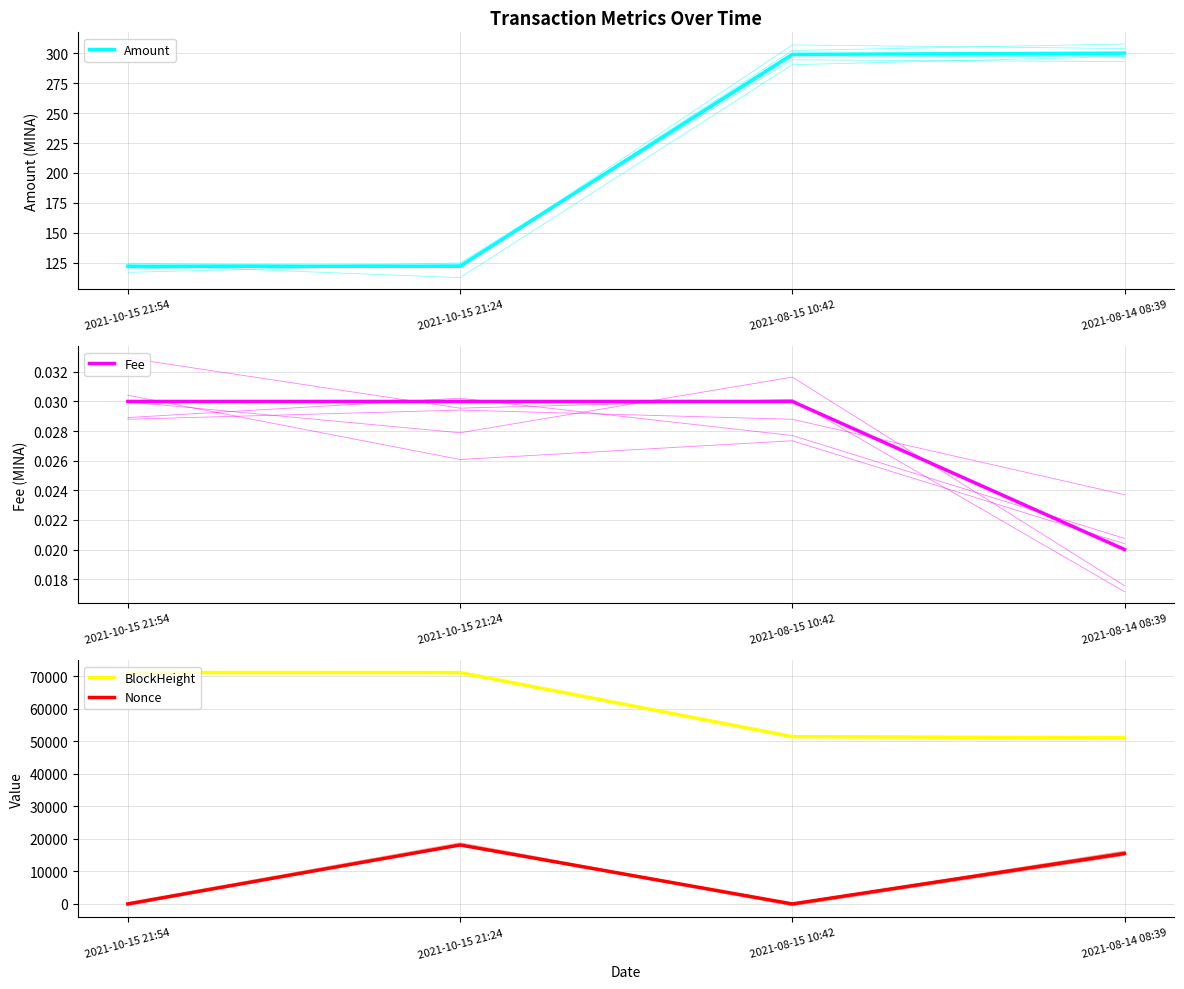

Does the chart display data point markers on the line(s)?

No